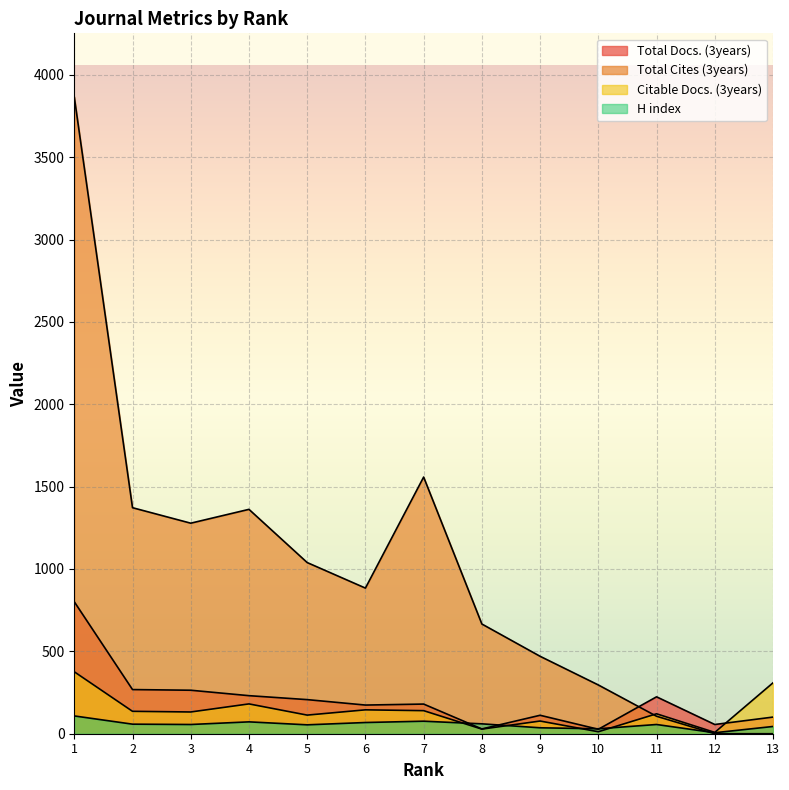

What is the average value of the Total Cites (3years) series?

992